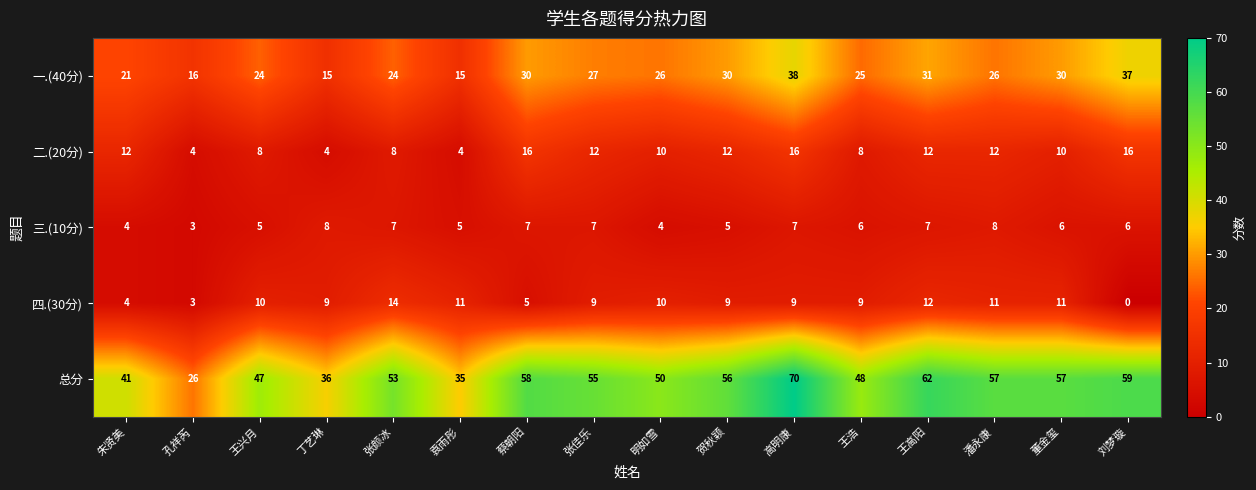

Rank the series at 贺秋颖 from lowest to highest value.

三.(10分), 四.(30分), 二.(20分), 一.(40分), 总分